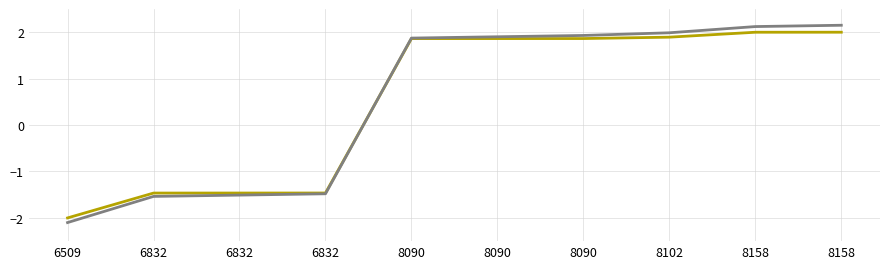

Does the chart have visible grid lines?

Yes